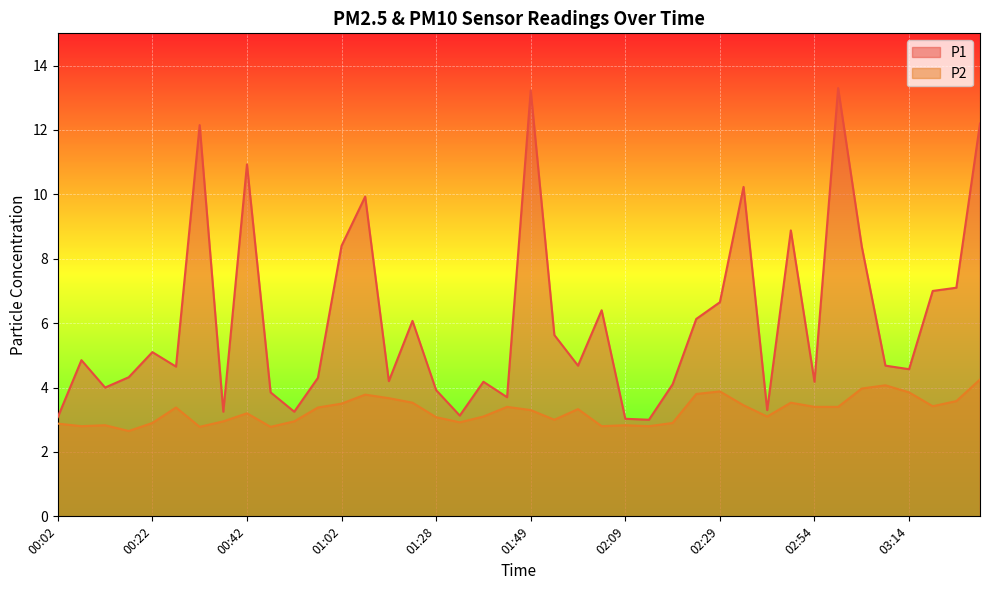

Which label corresponds to the largest value in the chart?

02:59